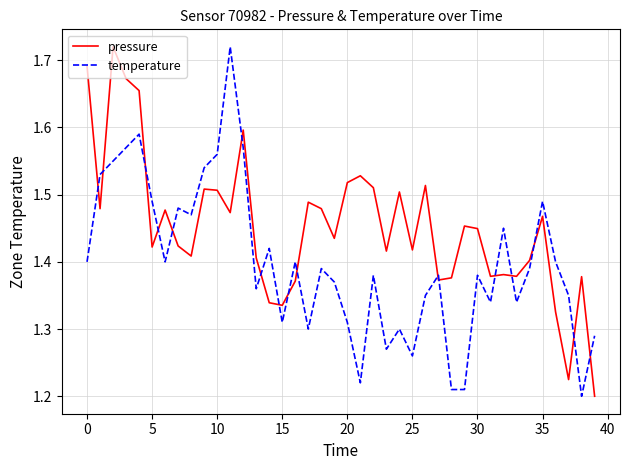

After their last crossing, which series has the higher values: pressure or temperature?

temperature